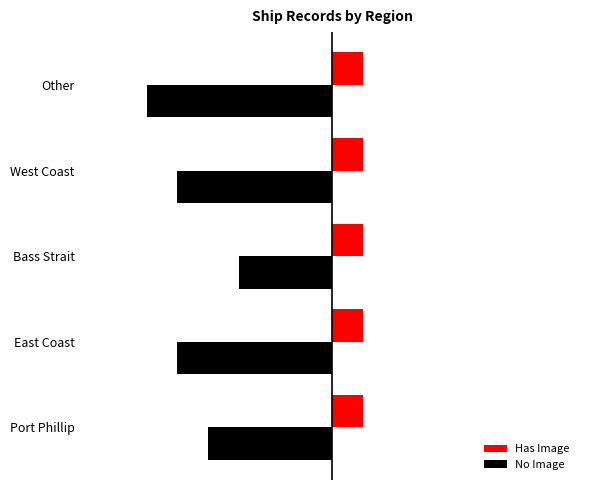

What is the value of the No Image bar at the 5th from the left?

-6.0